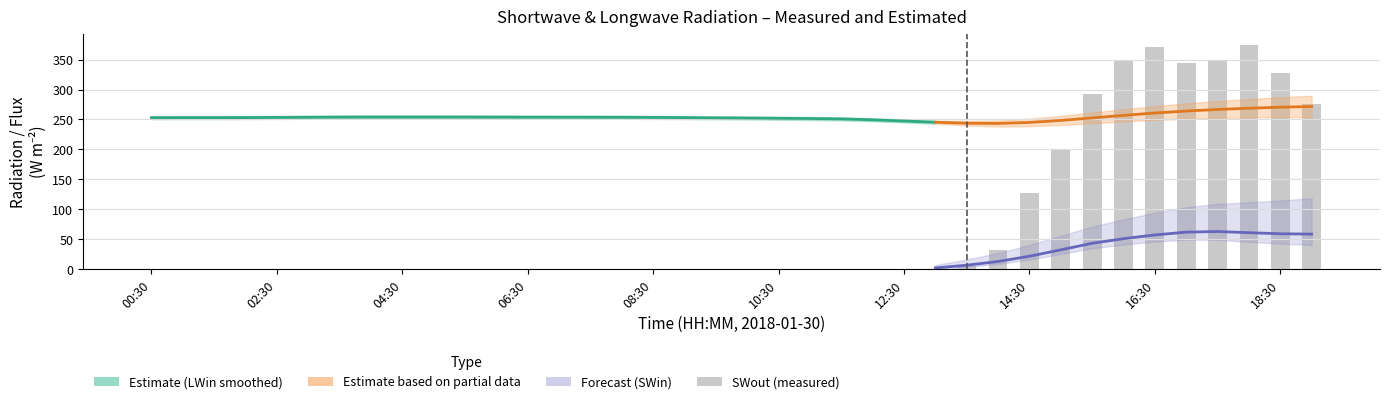

Which series has the largest total across all categories?

LWin